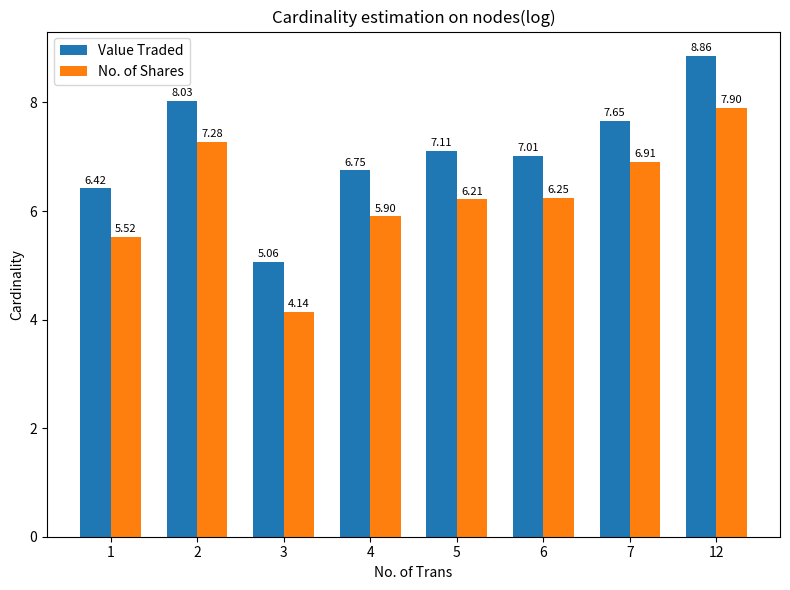

What is the value of the No. of Shares bar at the 4th from the left?

5.9